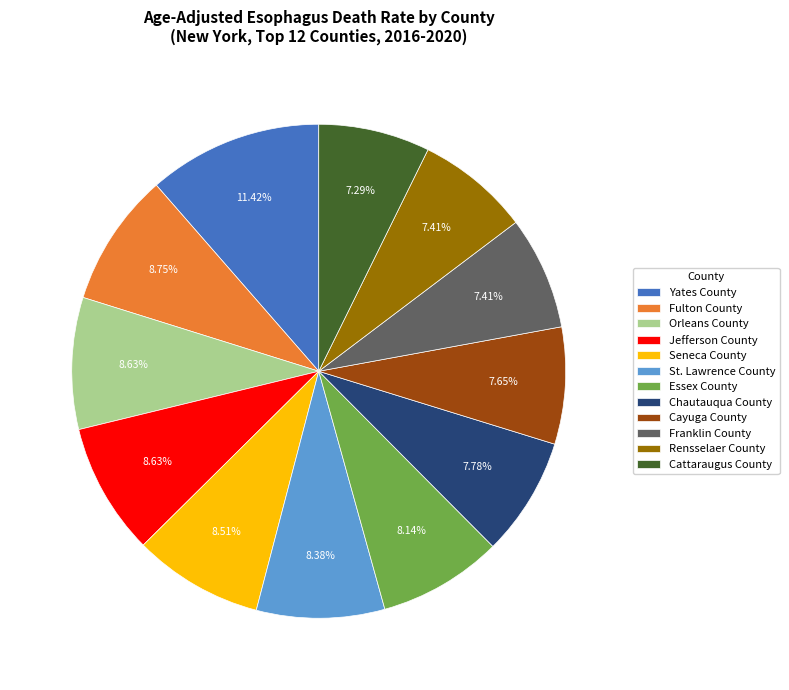

To the nearest percent, what is the combined percentage of Chautauqua County and Seneca County?

16%